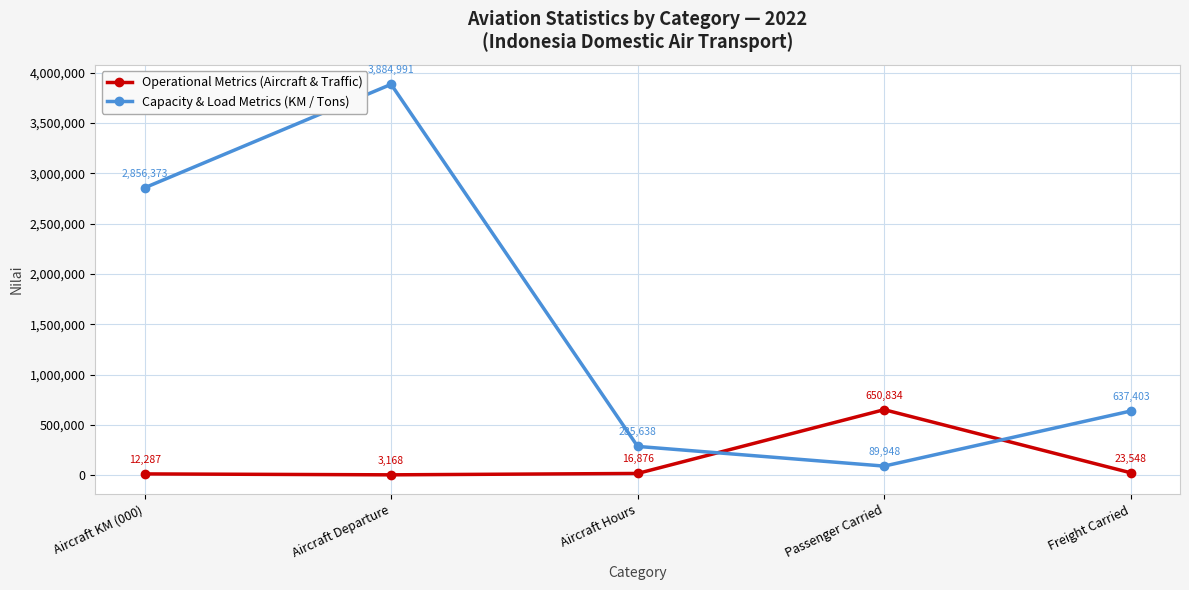

What are all the series names shown in the legend?

Operational Metrics (Aircraft & Traffic), Capacity & Load Metrics (KM / Tons)